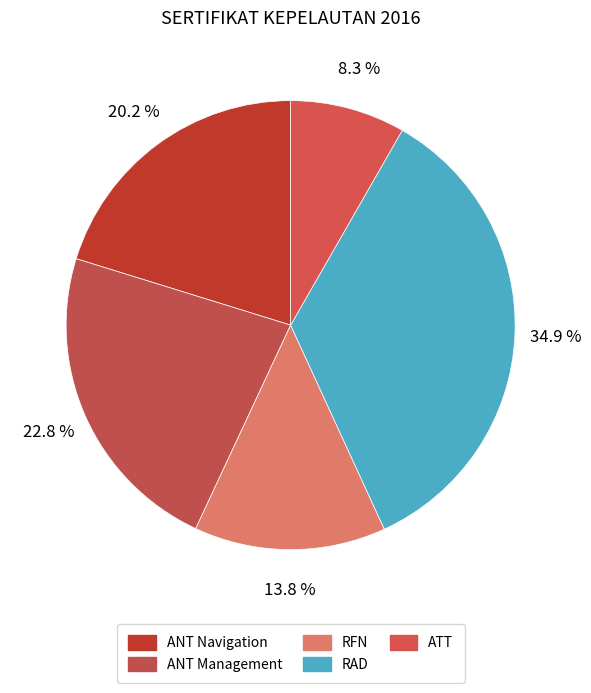

How many slices are in this pie chart?

5